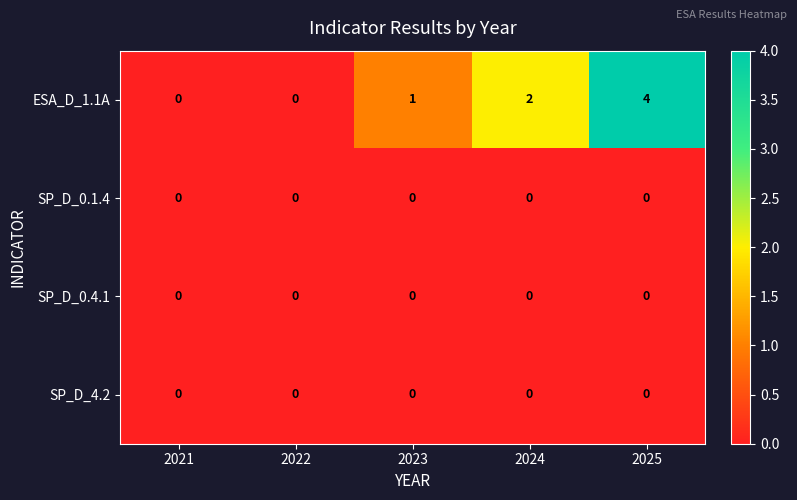

What is the difference between the highest and lowest values at 2024?

2